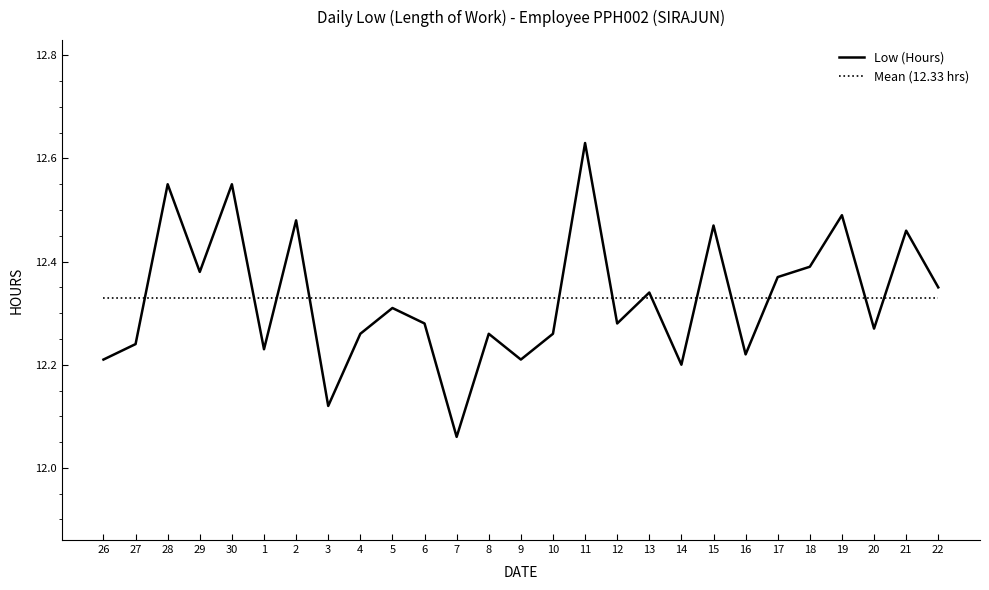

At which label is Low (Hours) closest to 12?

7